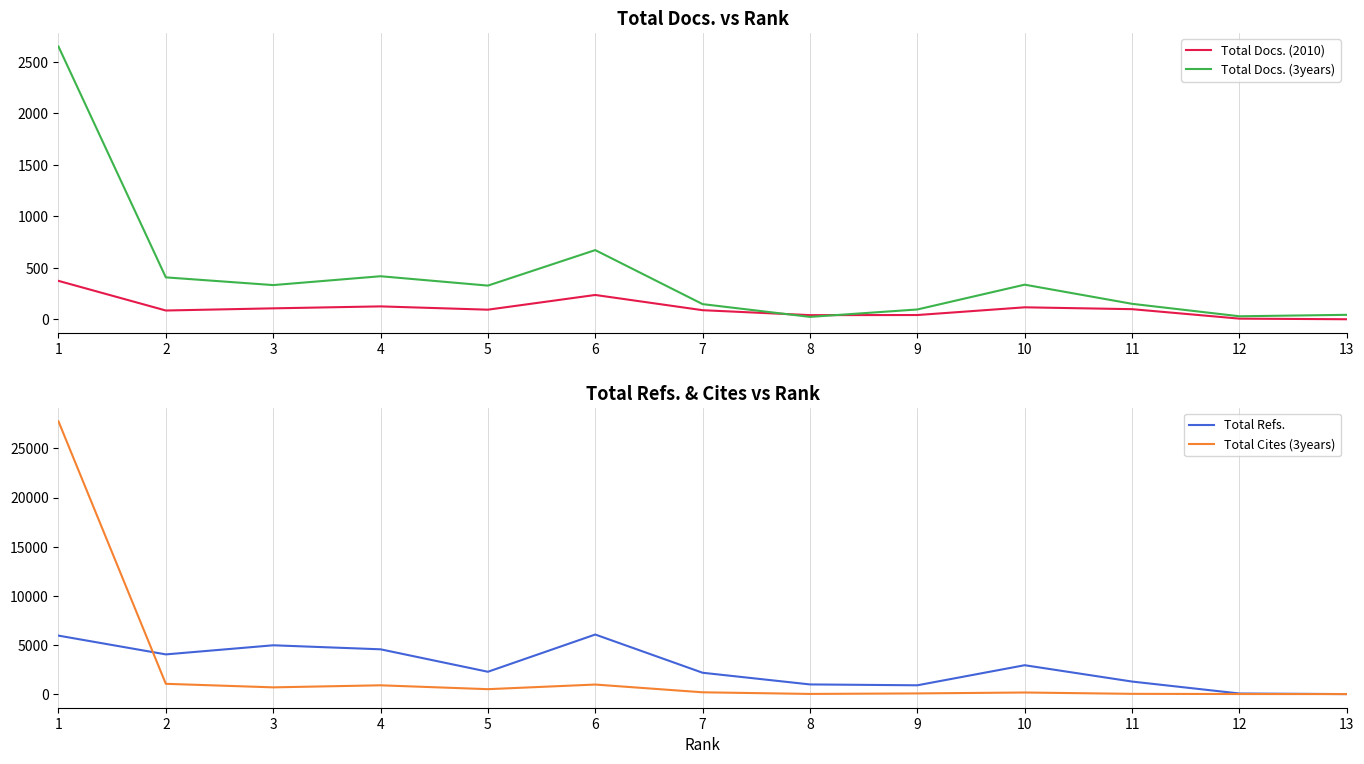

How many data points in Total Docs. (2010) are less than 93?

6